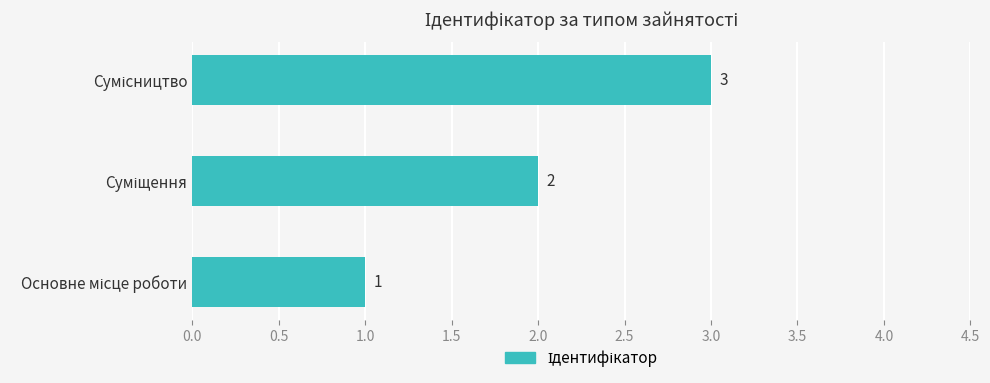

What is the maximum value shown in the chart?

3